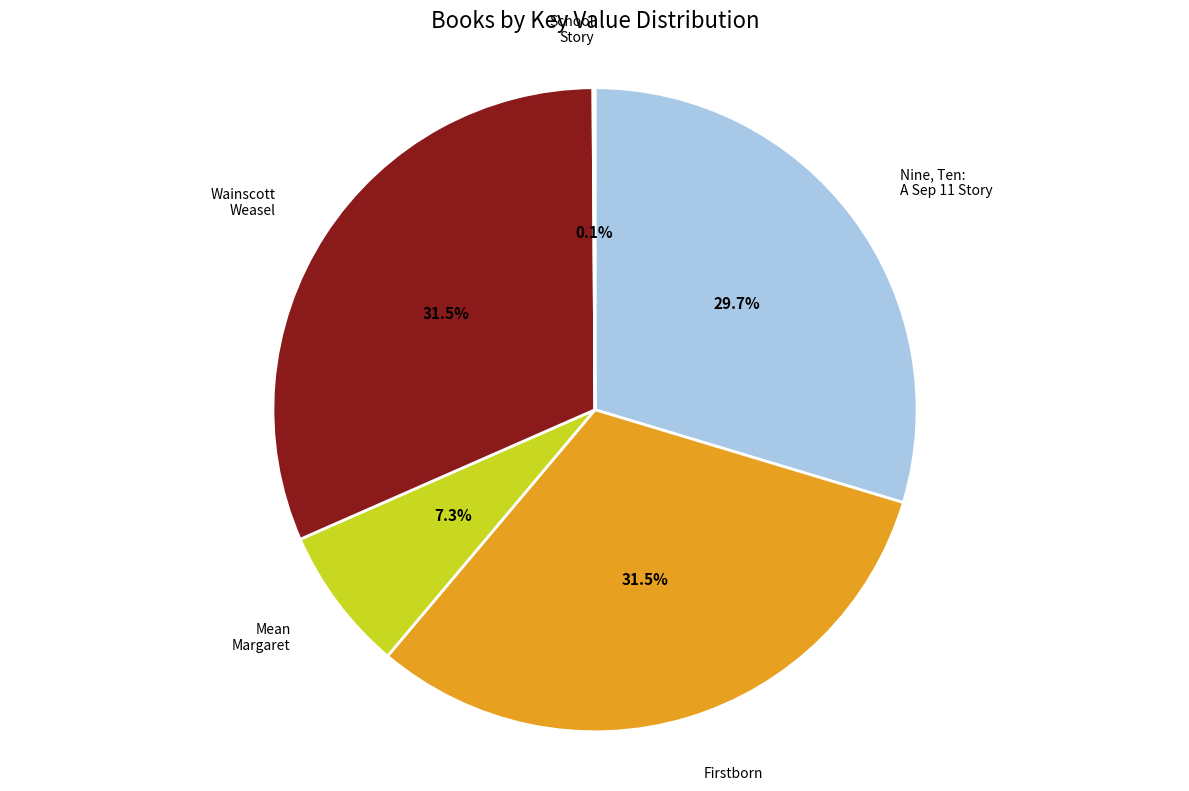

Is there any slice that represents more than half of the pie?

No